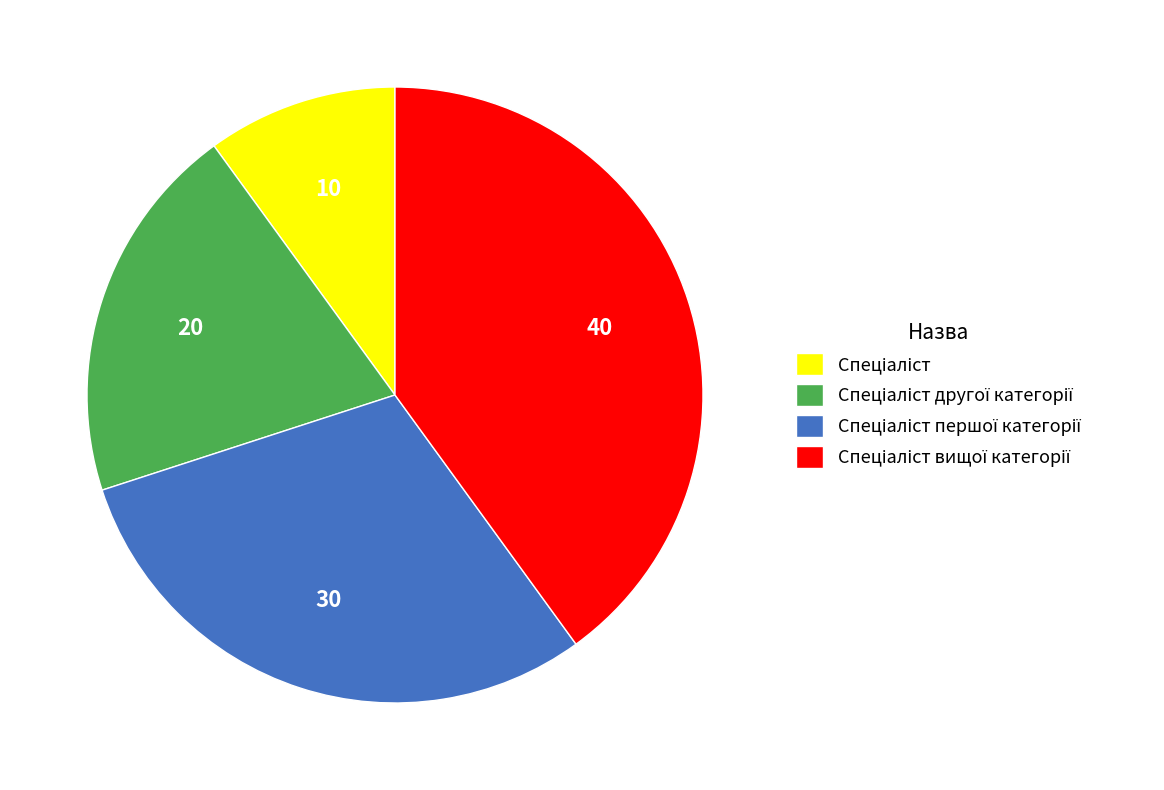

Is there any slice that represents more than half of the pie?

No